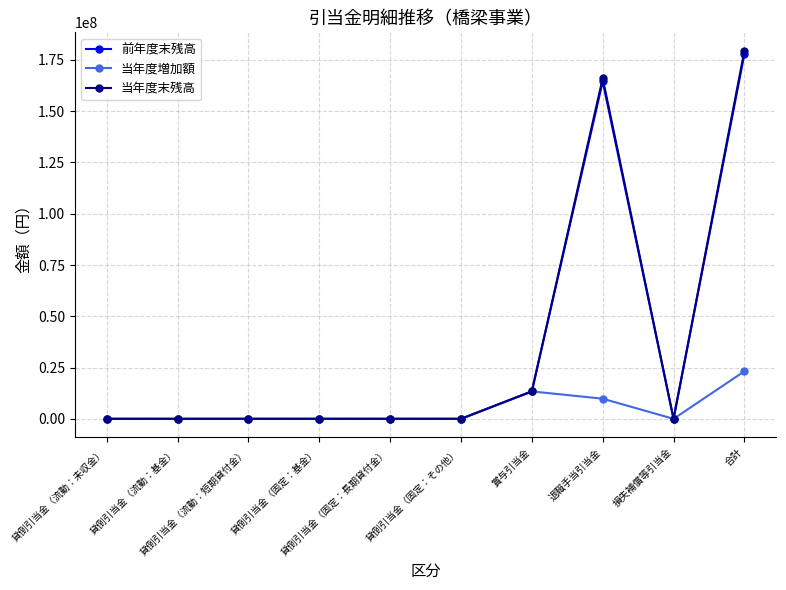

Which series has the largest range (max minus min)?

当年度末残高